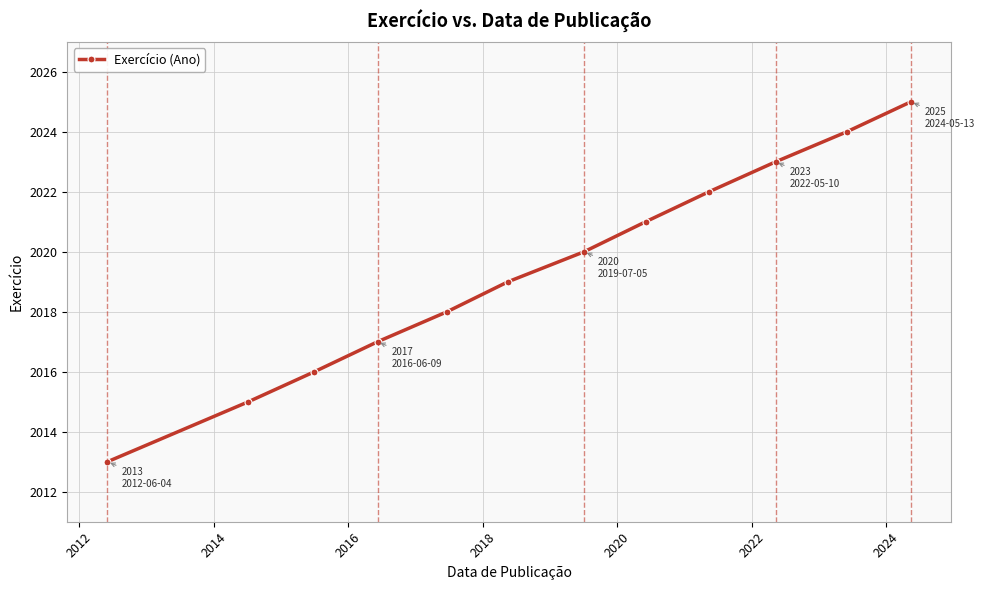

What is the value of the 4th point from the left?

2017